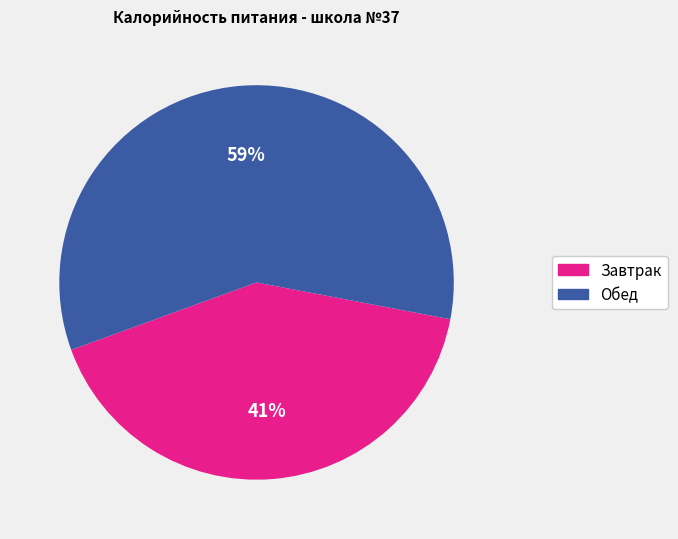

Between Завтрак and Обед, which is larger?

Обед